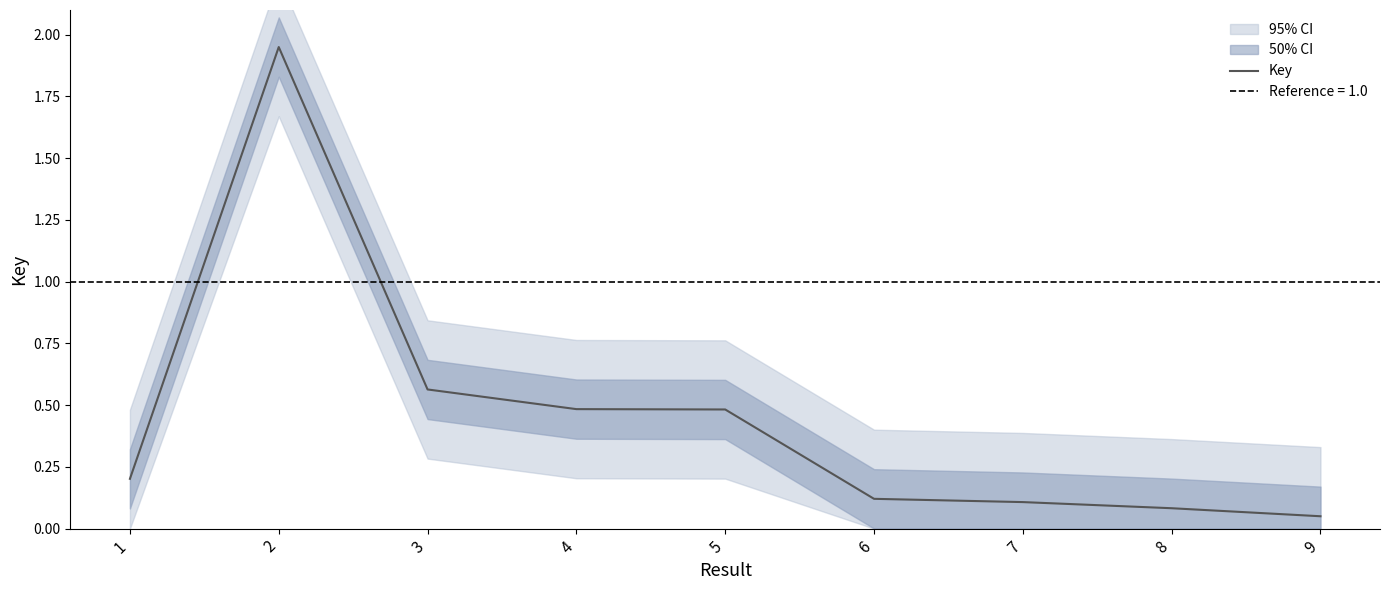

What is the approximate value at 7?

0.1